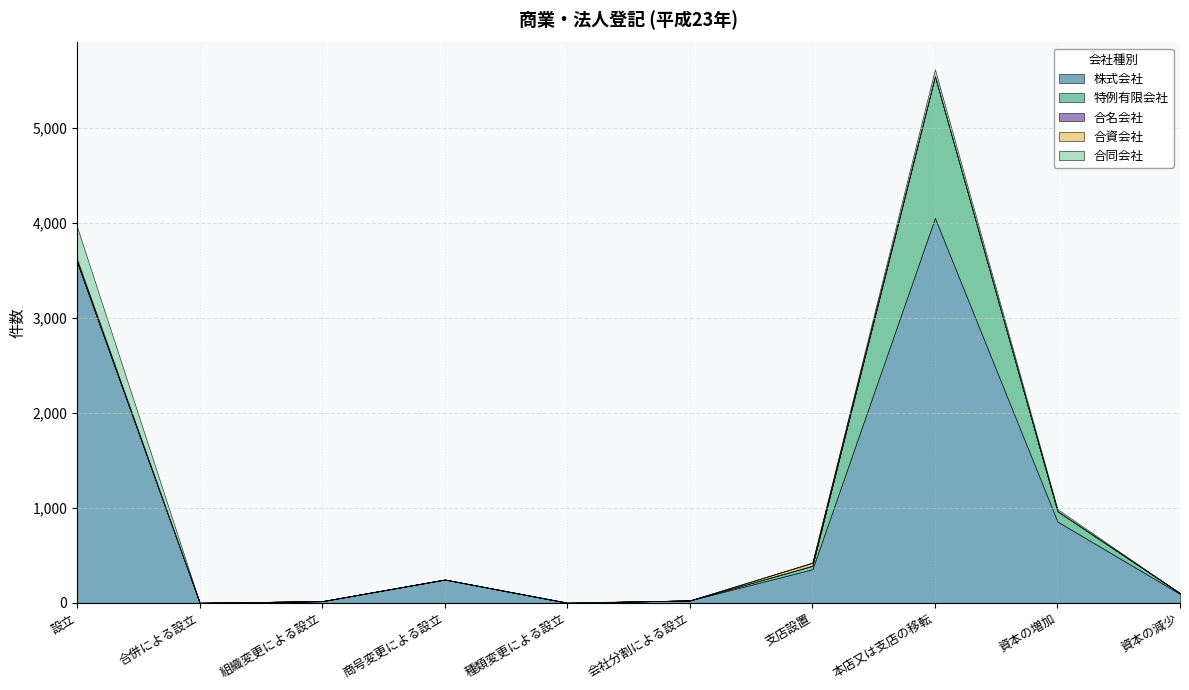

List the series in order of their peak value, highest first.

株式会社, 特例有限会社, 合同会社, 合資会社, 合名会社